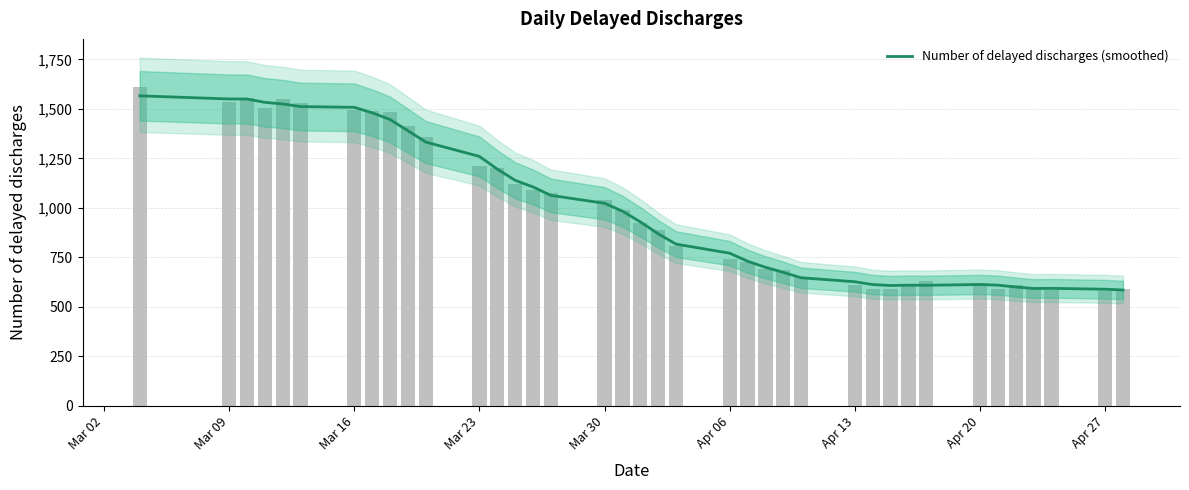

At which label does the data first exceed 928?

Mar 02